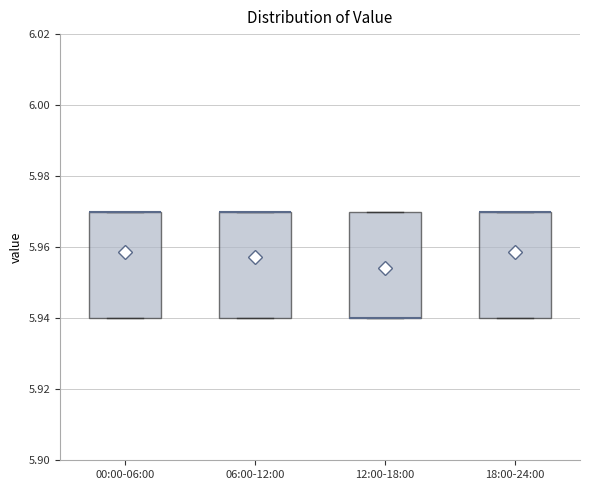

Reading left to right, read every box against the y-axis: the position of its median line, the range the box covers, and the ends of its whiskers. The values are not printed on the chart, so give them approximately, as read against the axis.

00:00-06:00: median 5.97 (drawn on the box's upper edge), box 5.94 to 5.97, whiskers 5.94 to 5.97
06:00-12:00: median 5.97 (drawn on the box's upper edge), box 5.94 to 5.97, whiskers 5.94 to 5.97
12:00-18:00: median 5.94 (drawn on the box's lower edge), box 5.94 to 5.97, whiskers 5.94 to 5.97
18:00-24:00: median 5.97 (drawn on the box's upper edge), box 5.94 to 5.97, whiskers 5.94 to 5.97